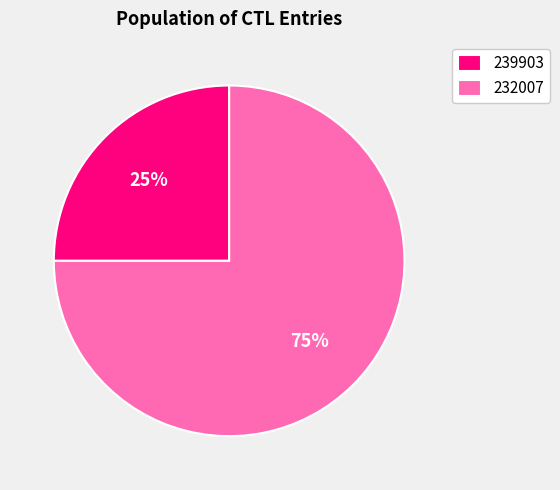

Do 232007 and 239903 together represent more than half of the pie?

Yes